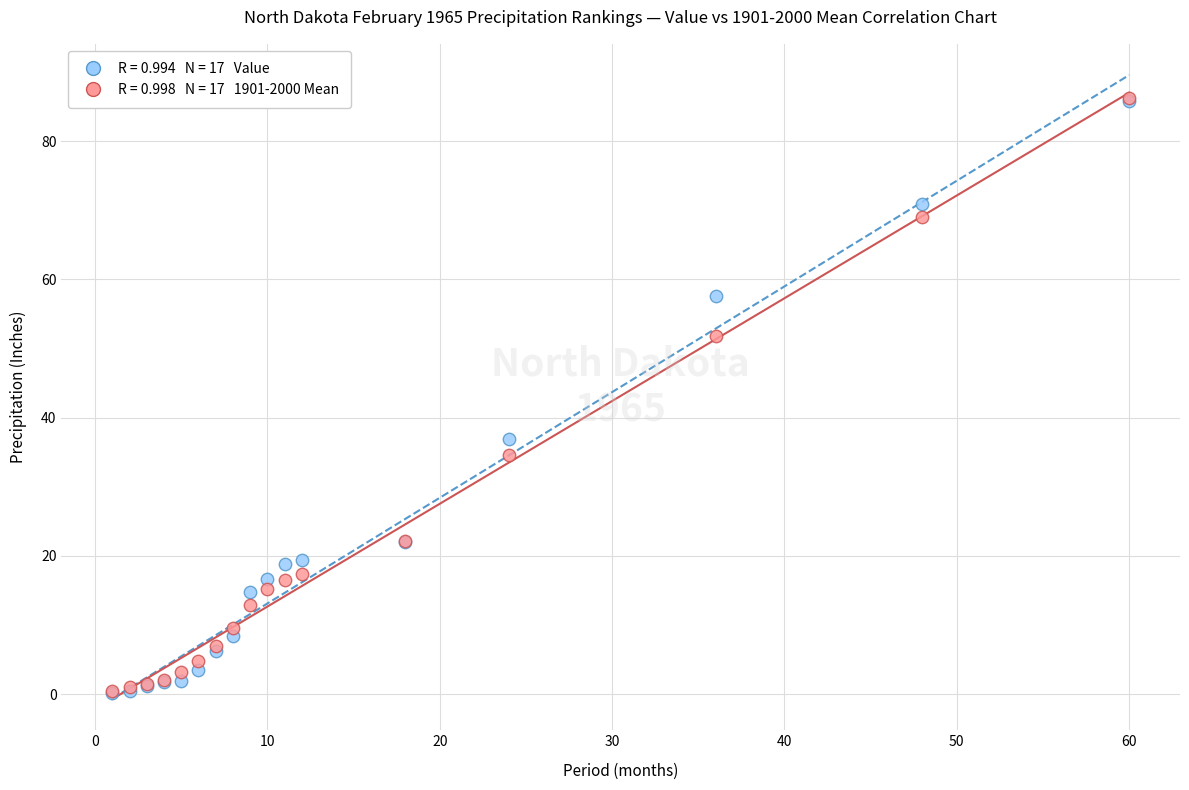

Across all series, what Y value is closest to 43?

36.8